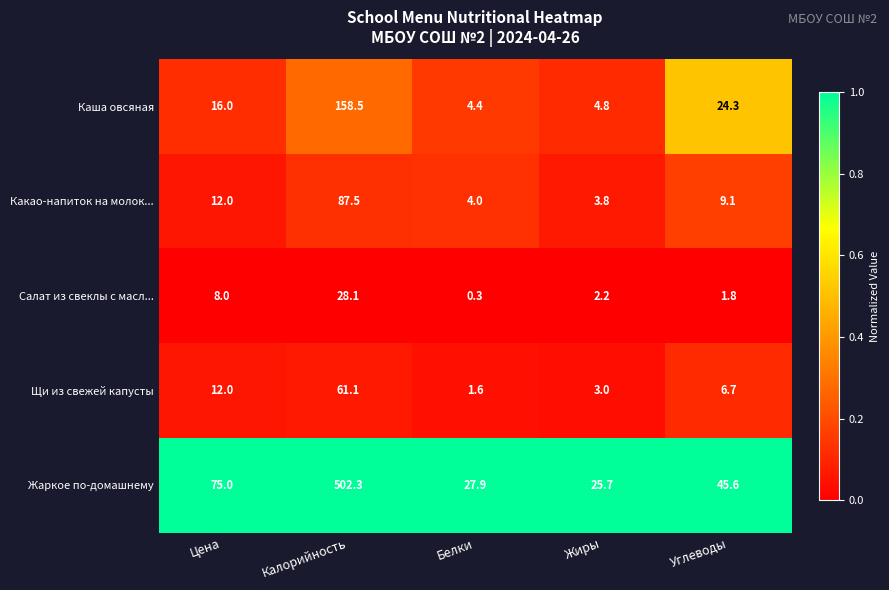

At which category is the sum across all series the highest?

Калорийность